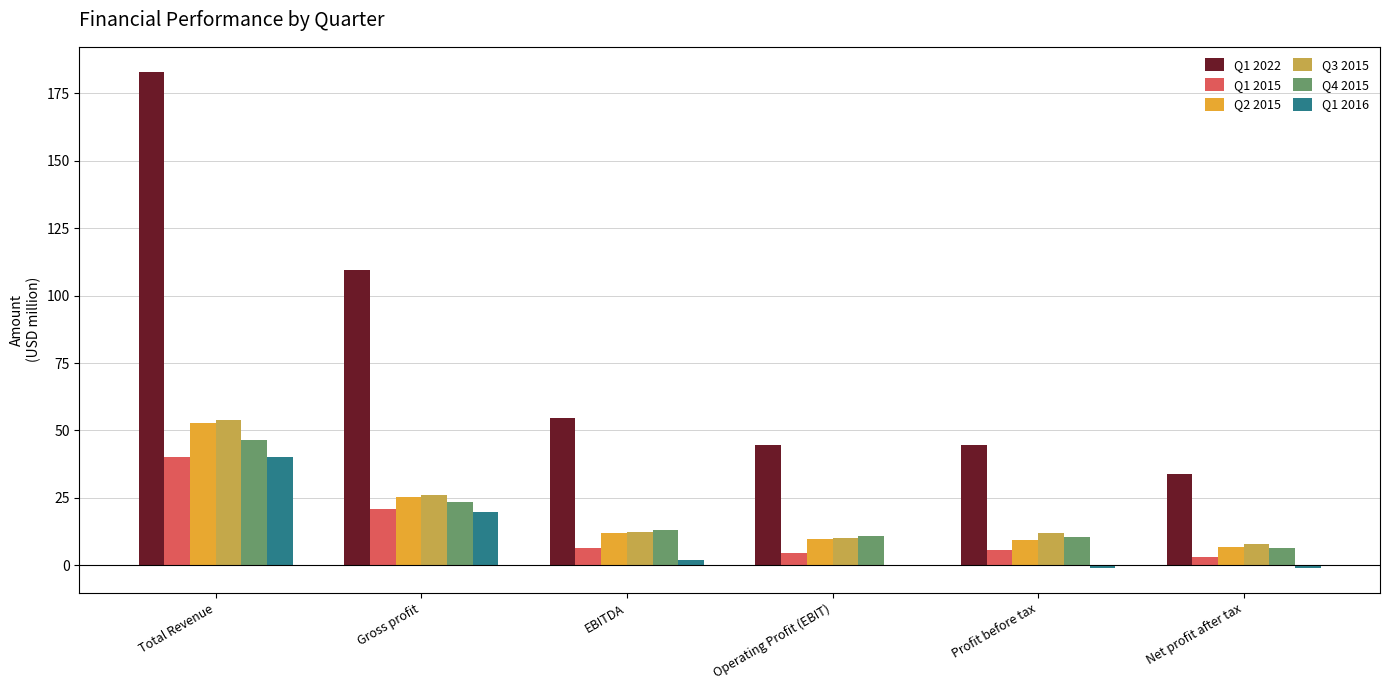

Are the bars grouped side by side (vs. stacked)?

Yes